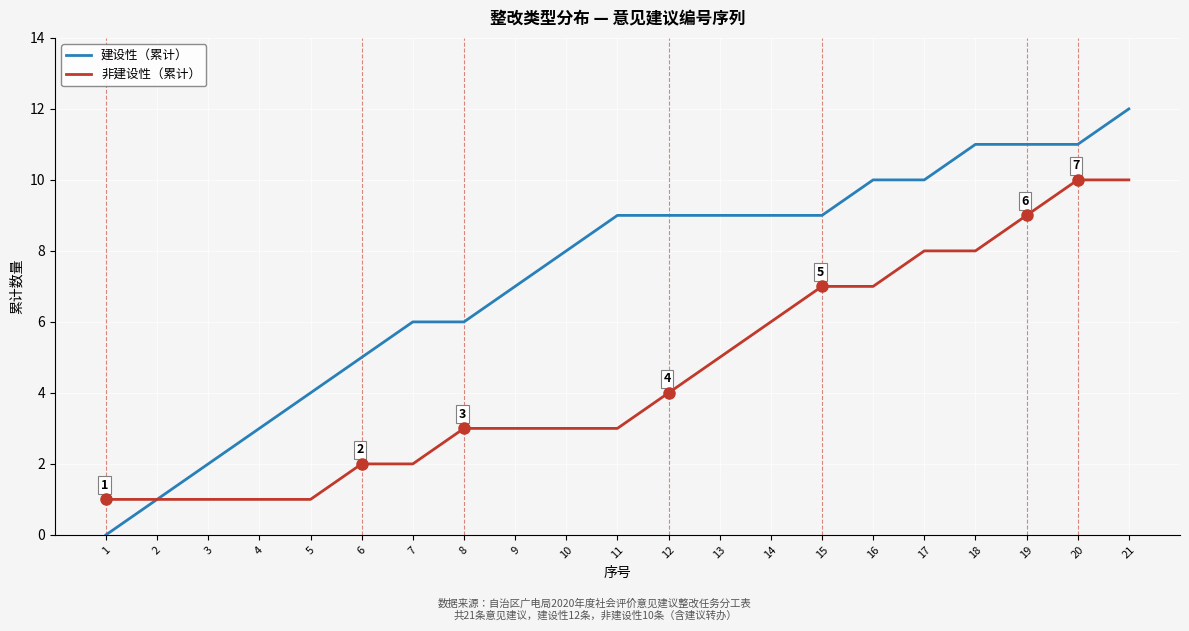

Reading right to left, transcribe all the data shown in this chart.

建设性（累计）: 21=12	20=11	19=11	18=11	17=10	16=10	15=9	14=9	13=9	12=9	11=9	10=8	9=7	8=6	7=6	6=5	5=4	4=3	3=2	2=1	1=0
非建设性（累计）: 21=10	20=10	19=9	18=8	17=8	16=7	15=7	14=6	13=5	12=4	11=3	10=3	9=3	8=3	7=2	6=2	5=1	4=1	3=1	2=1	1=1